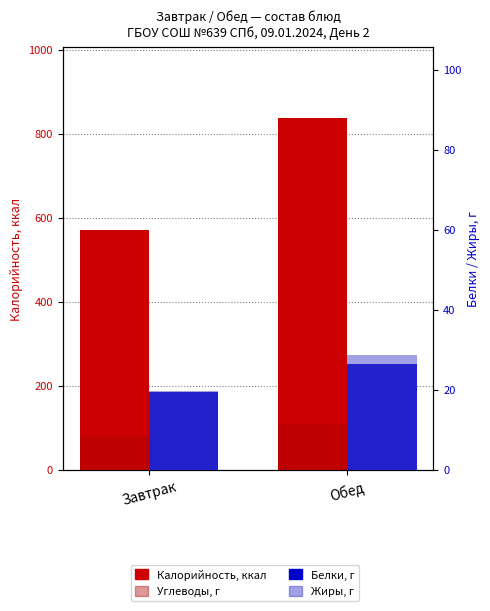

What is the minimum value shown in the chart?

19.5